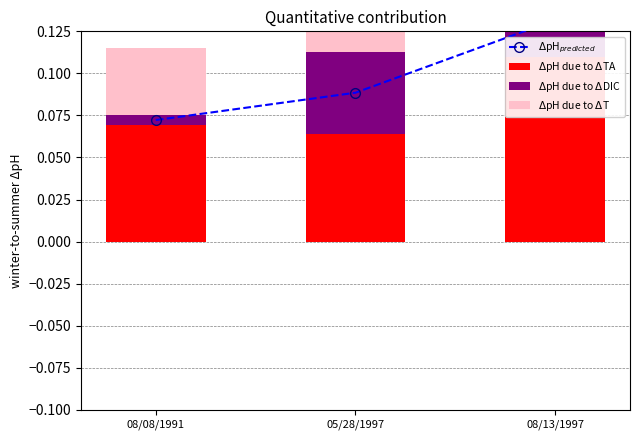

Reading left to right, list all the values displayed in this chart.

$\Delta$pH$_{predicted}$: 08/08/1991=0.1	05/28/1997=0.1	08/13/1997=0.1
$\Delta$pH due to $\Delta$TA: 08/08/1991=0.1	05/28/1997=0.1	08/13/1997=0.1
$\Delta$pH due to $\Delta$DIC: 08/08/1991=0.0	05/28/1997=0.0	08/13/1997=0.0
$\Delta$pH due to $\Delta$T: 08/08/1991=0.0	05/28/1997=0.0	08/13/1997=0.0